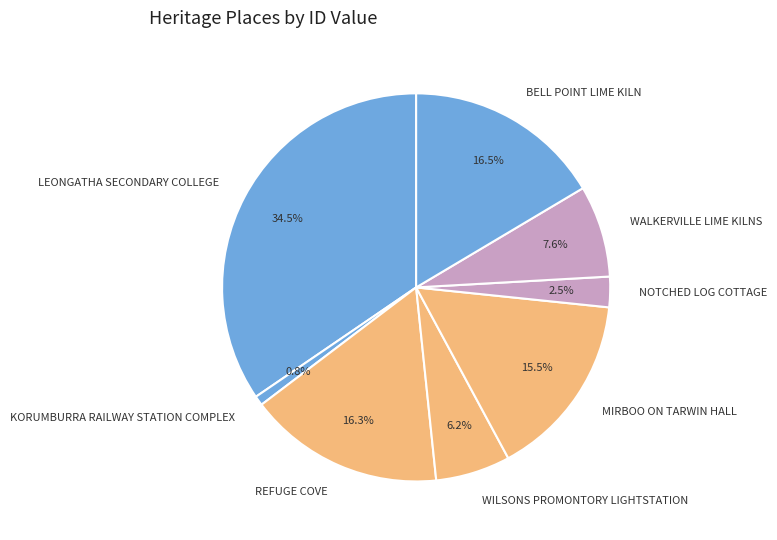

What percentage do MIRBOO ON TARWIN HALL and NOTCHED LOG COTTAGE together represent?

18.0%